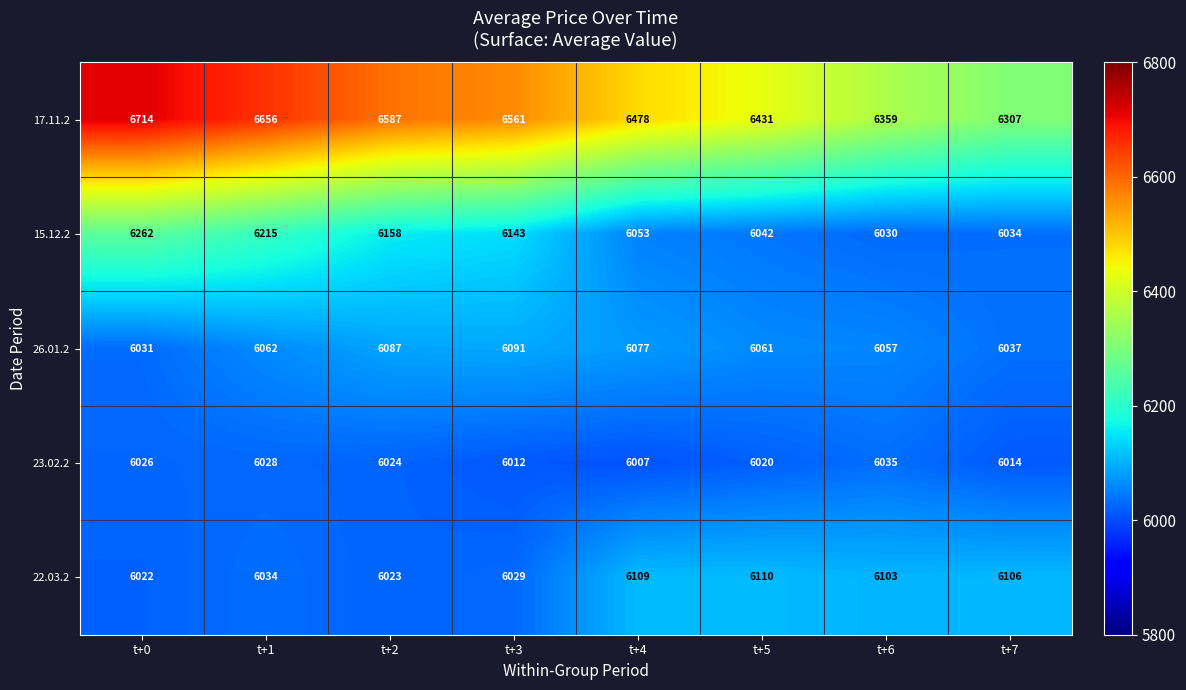

At how many categories does at least one series exceed 6361?

6